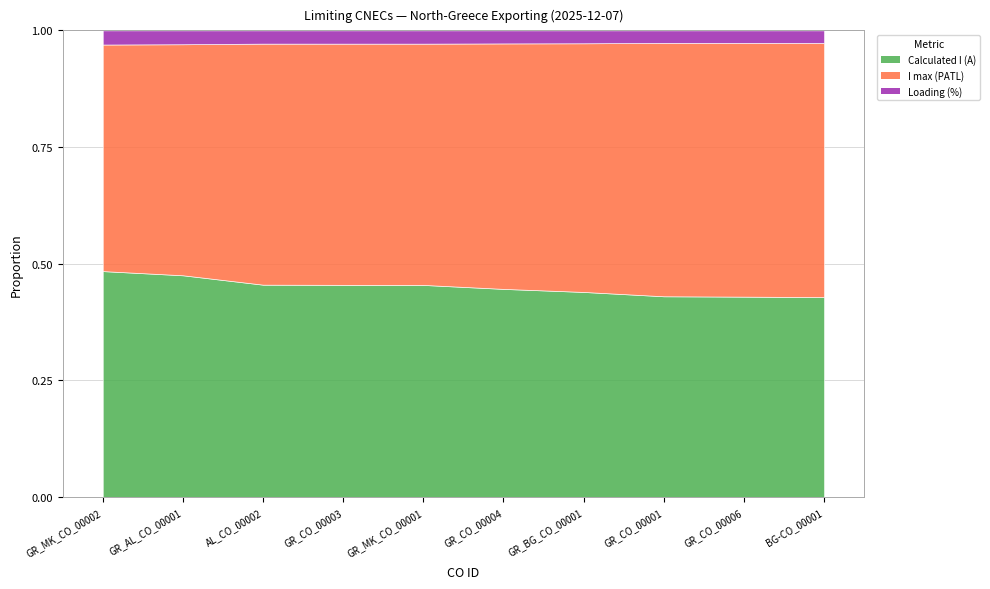

List the labels in order of Calculated I (A) value, smallest first.

BG-CO_00001, GR_CO_00006, GR_CO_00001, GR_BG_CO_00001, GR_CO_00004, GR_MK_CO_00001, GR_CO_00003, AL_CO_00002, GR_AL_CO_00001, GR_MK_CO_00002